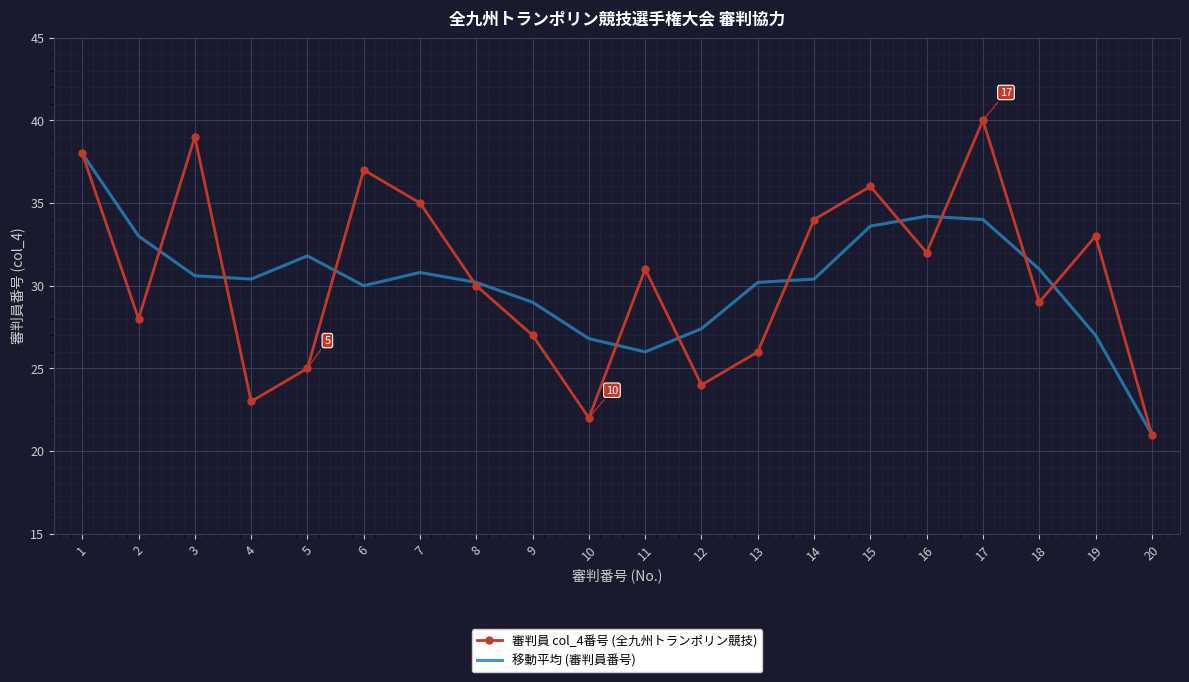

Is it true that 審判員 col_4番号 (全九州トランポリン競技) equals 35.0 at 7?

True